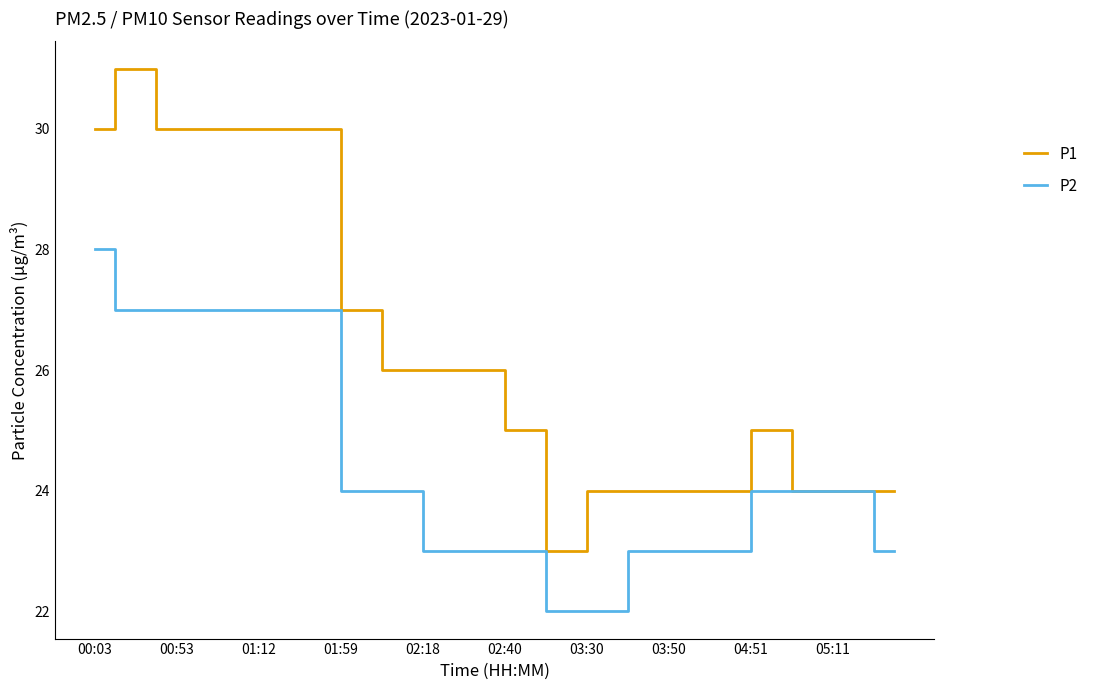

What is the lowest value of the P2 series?

22